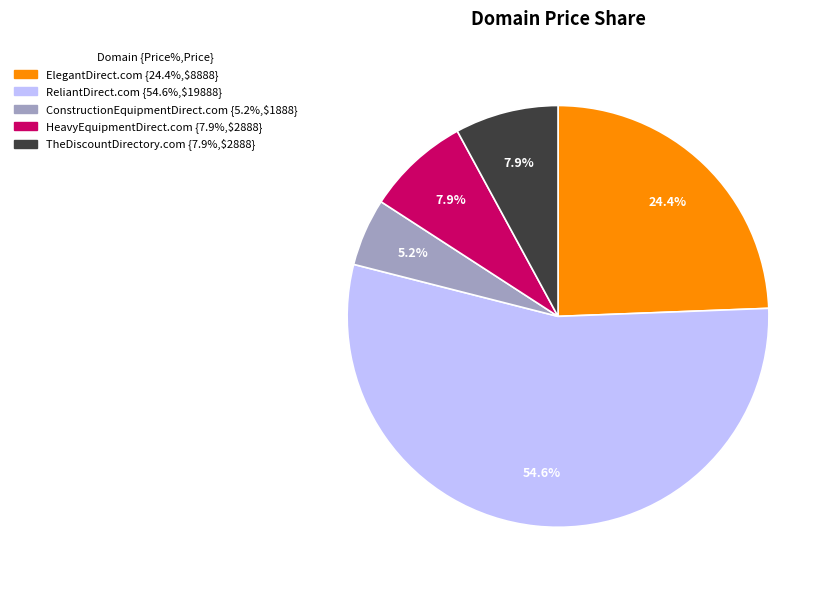

Does ReliantDirect.com account for over 50% of the chart?

Yes